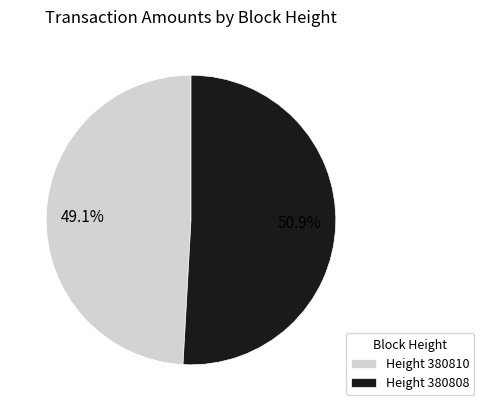

What is the smallest slice in the pie chart?

Height 380810